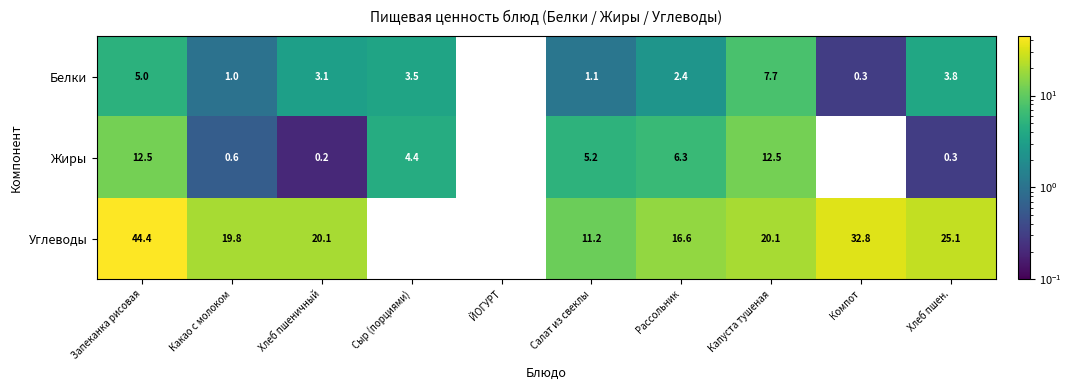

What is the sum of the Углеводы values at Хлеб пшеничный and Рассольник?

36.7